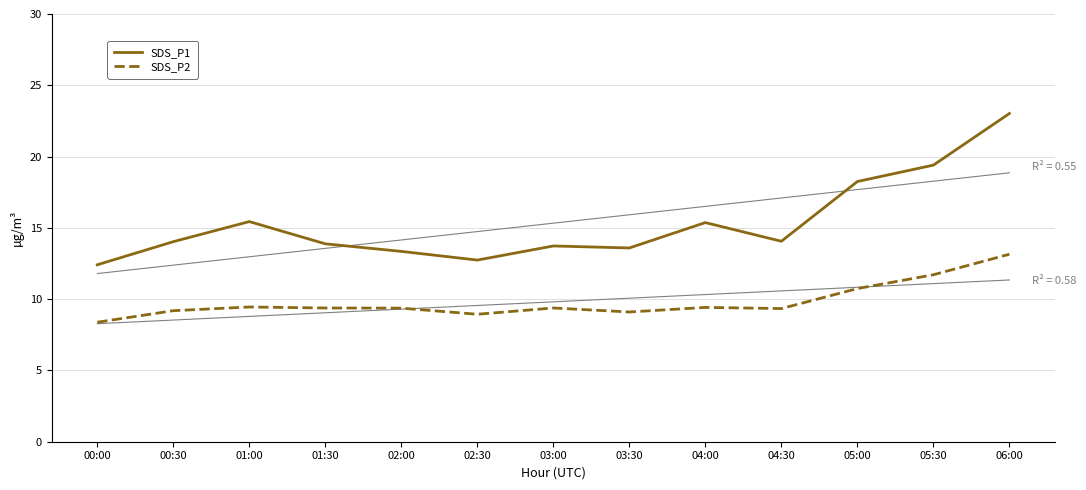

What is the label of the 2nd point from the right?

05:30